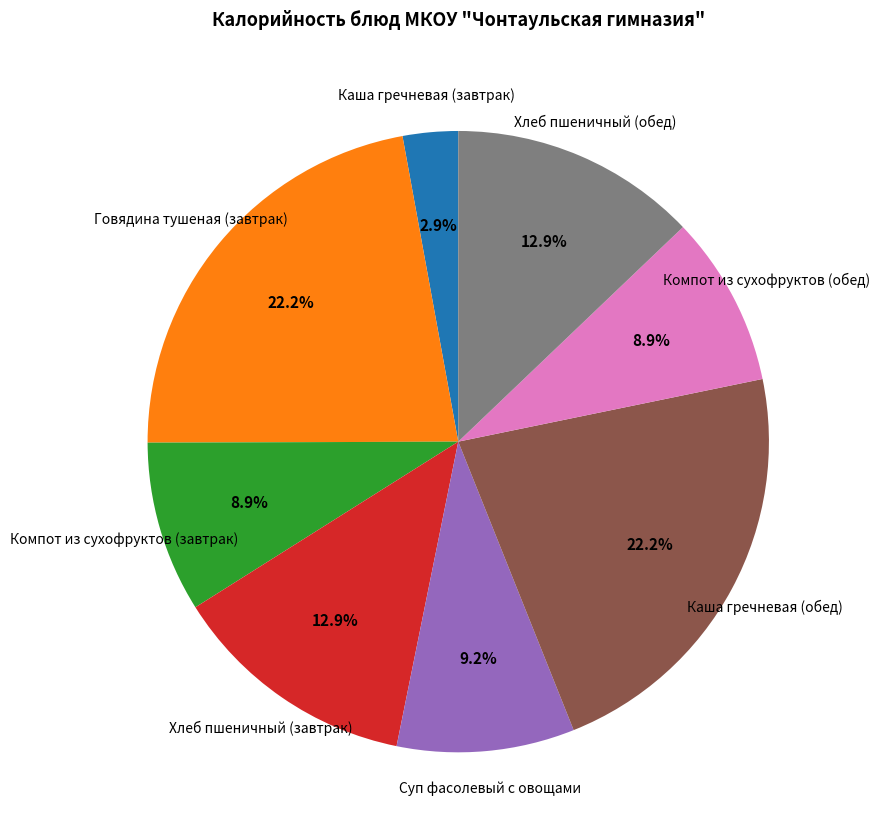

To the nearest percent, what portion does Компот из сухофруктов (завтрак) represent?

9%